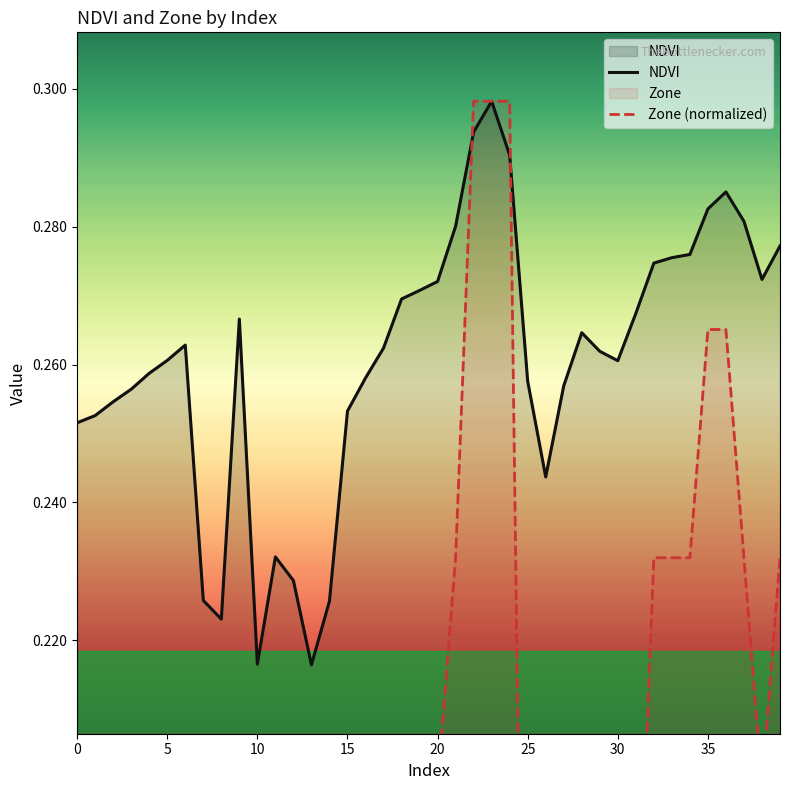

What is the difference between the maximum and minimum values in the Zone (normalized) series?

0.3